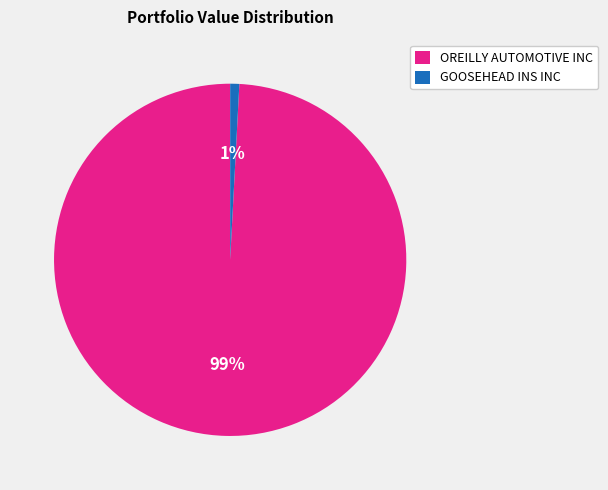

To the nearest percent, what portion does OREILLY AUTOMOTIVE INC represent?

99%